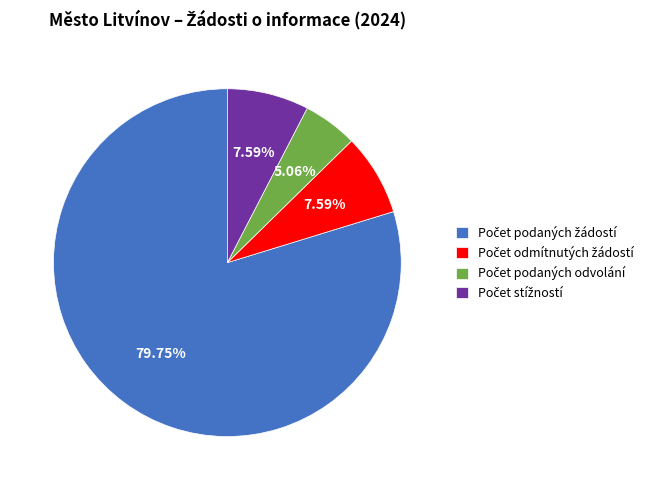

Is there a majority slice in this chart?

Yes